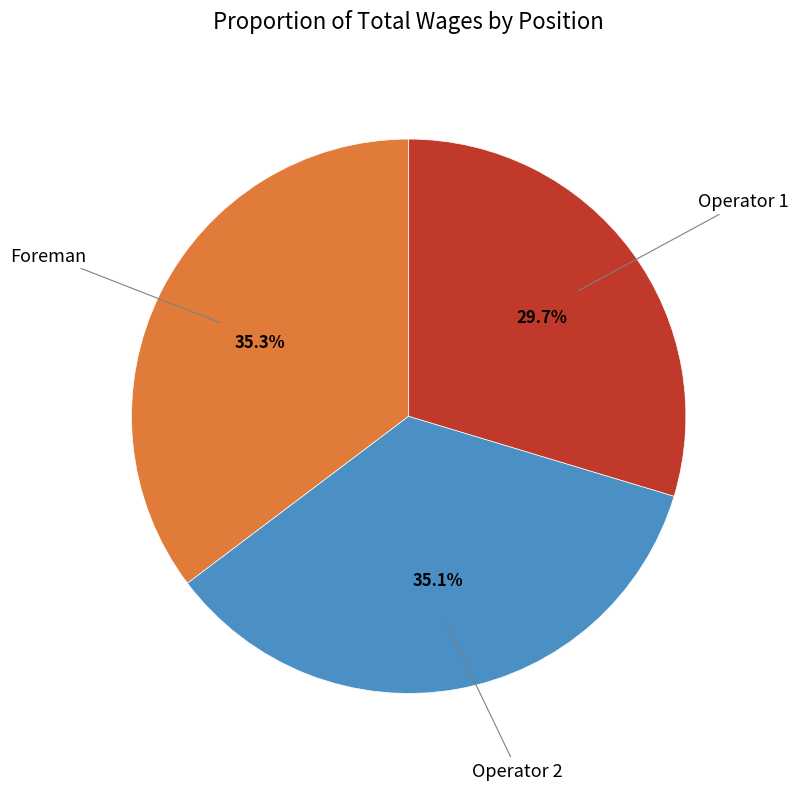

How many slices are in this pie chart?

3